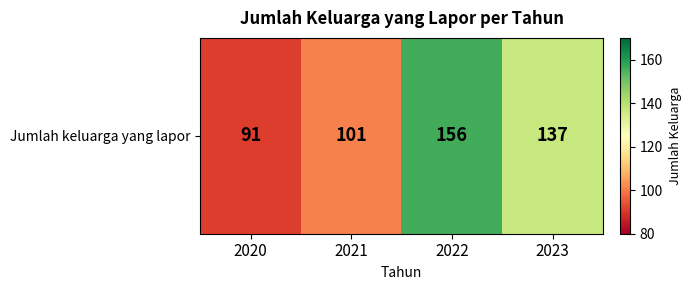

The value at 2020 is 91. True or false?

True